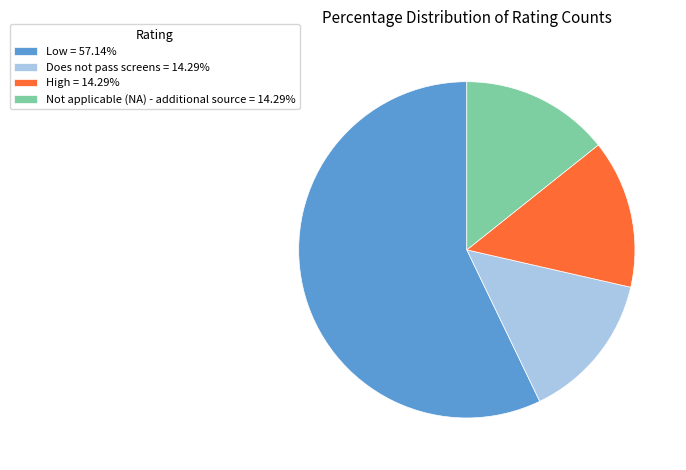

Is the sum of High = 14.29% and Not applicable (NA) - additional source = 14.29% greater than half?

No